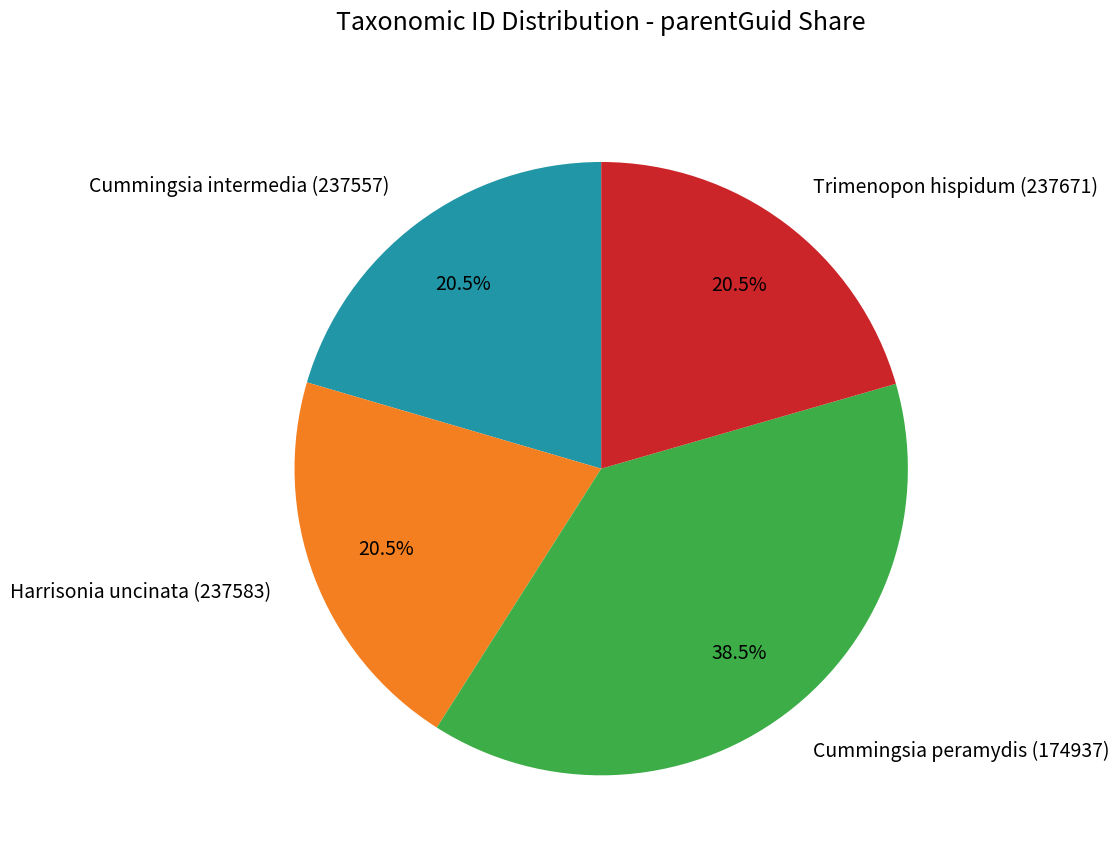

Is there a majority slice in this chart?

No